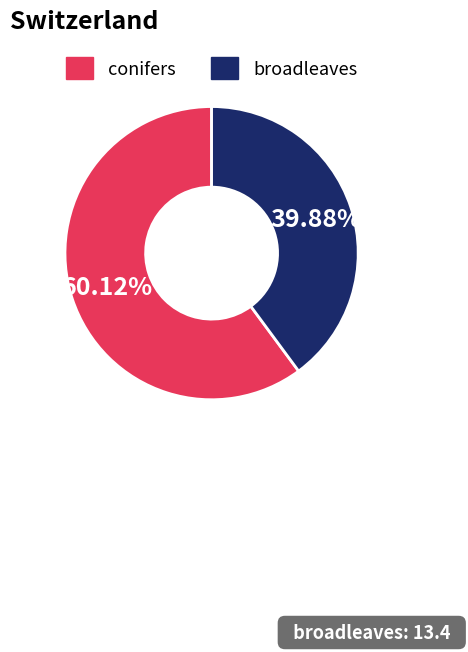

Is there any slice that represents more than half of the pie?

Yes